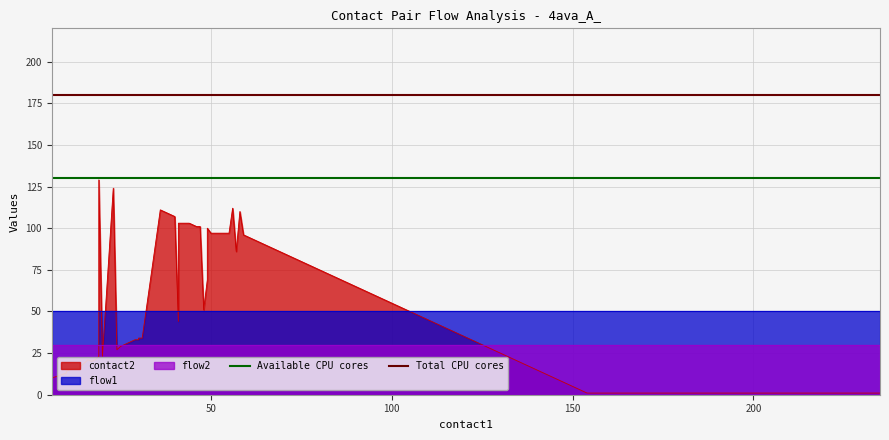

Is it true that Available CPU cores equals 188 at 0?

False